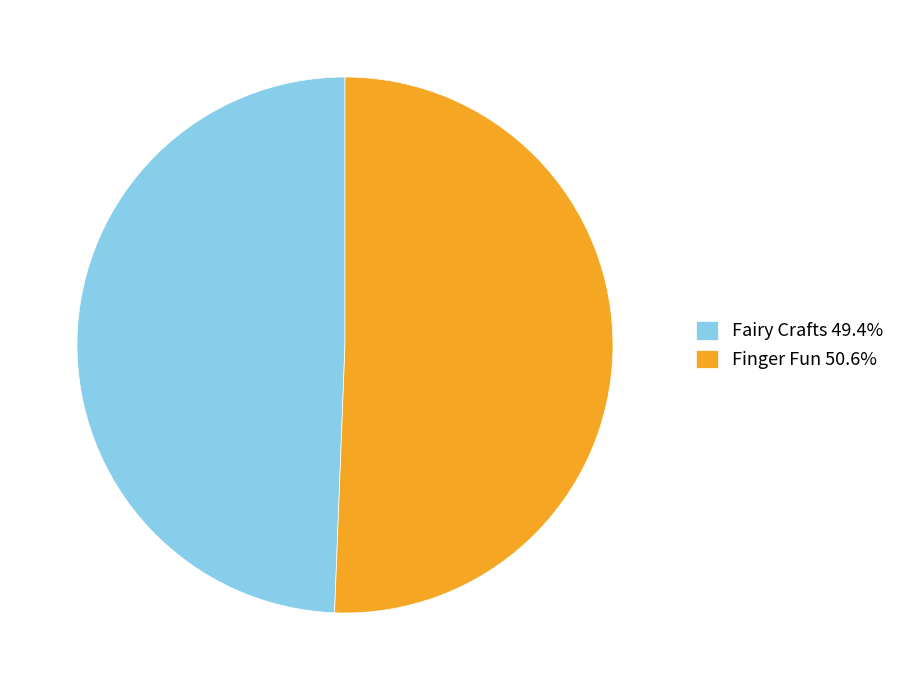

Approximately how many times larger is the value at Fairy Crafts 49.4% compared to Finger Fun 50.6%?

1.0